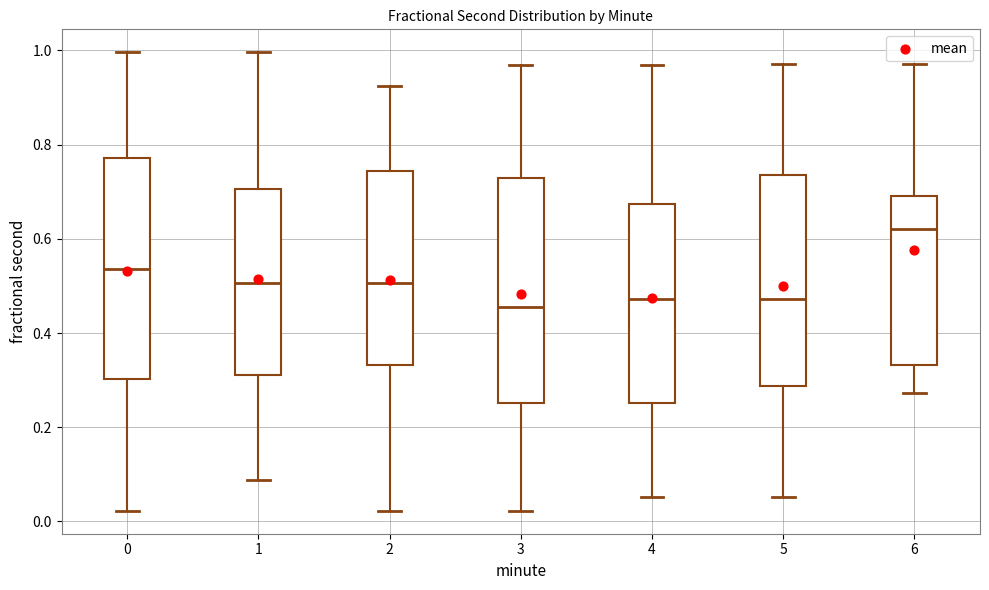

Reading left to right, transcribe this box plot: for each box, give where its median line is, the range the box spans, and where its two whiskers end, as read against the y-axis. The values are not printed on the chart, so give them approximately, as read against the axis.

0: median 0.54, box 0.30 to 0.78, whiskers 0.02 to 1.00
1: median 0.50, box 0.32 to 0.70, whiskers 0.08 to 1.00
2: median 0.50, box 0.34 to 0.74, whiskers 0.02 to 0.92
3: median 0.46, box 0.26 to 0.72, whiskers 0.02 to 0.96
4: median 0.48, box 0.26 to 0.68, whiskers 0.06 to 0.96
5: median 0.48, box 0.28 to 0.74, whiskers 0.06 to 0.98
6: median 0.62, box 0.34 to 0.70, whiskers 0.28 to 0.98